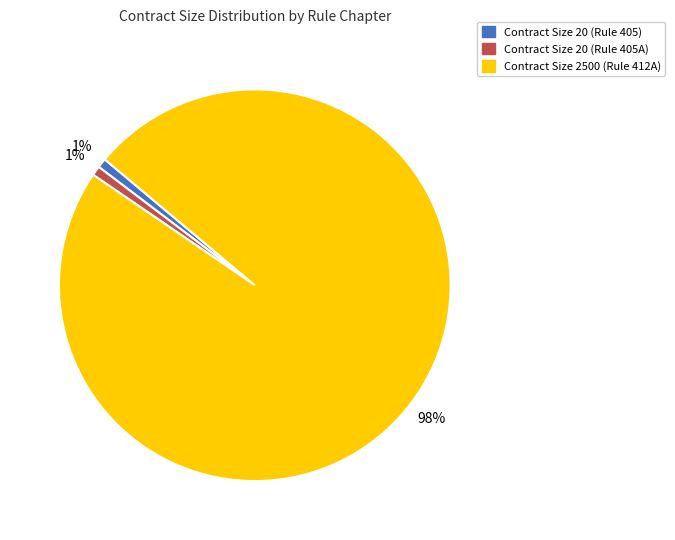

To the nearest percent, what is the combined percentage of Contract Size 20 (Rule 405A) and Contract Size 2500 (Rule 412A)?

99%